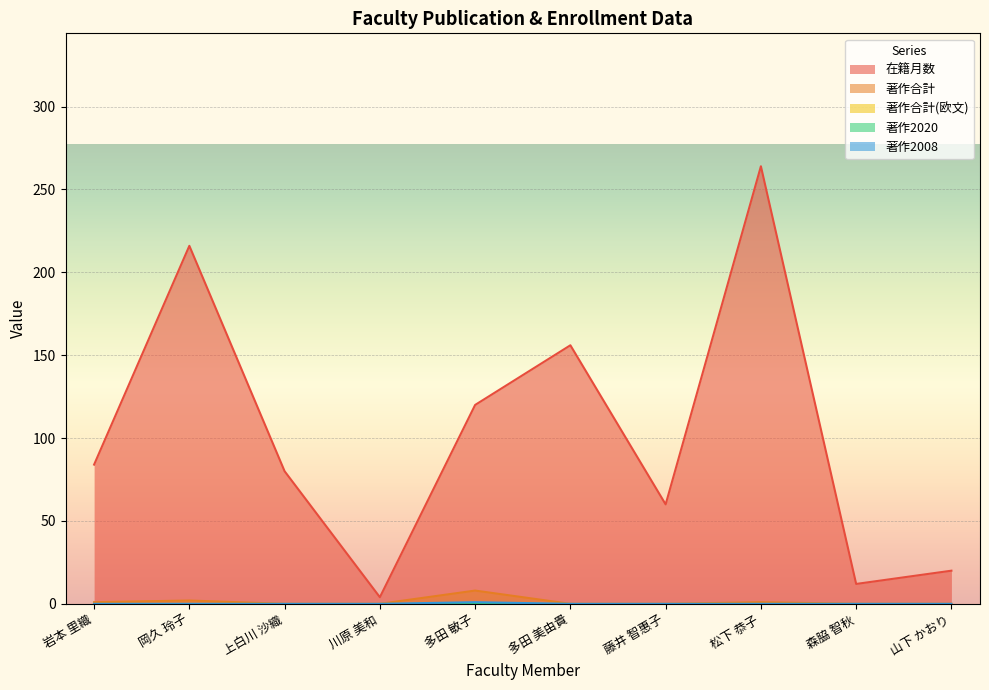

Between 岩本 里織 and 藤井 智惠子, which series saw the biggest shift?

在籍月数